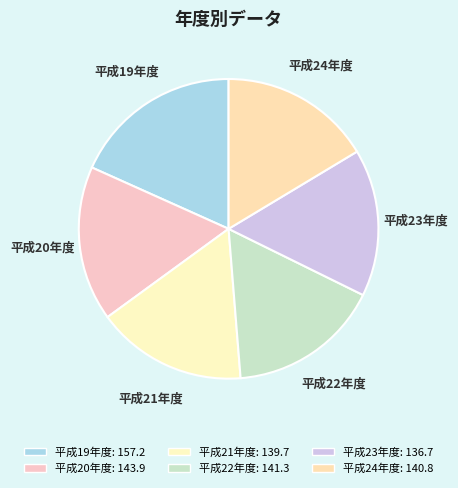

Approximately how many times larger is the value at 平成23年度 compared to 平成24年度?

1.0